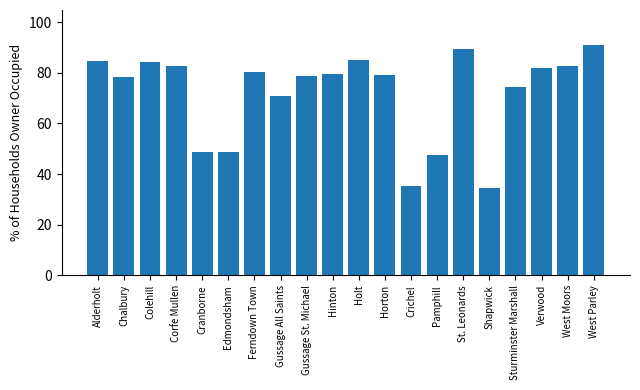

What is the approximate value at Gussage St. Michael?

78.7